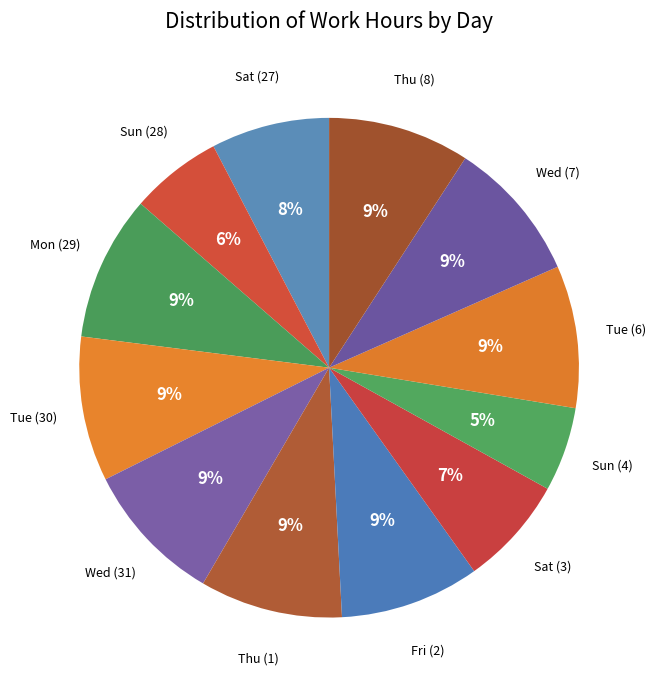

To the nearest percent, what is the difference between the largest and smallest slice percentages?

4%